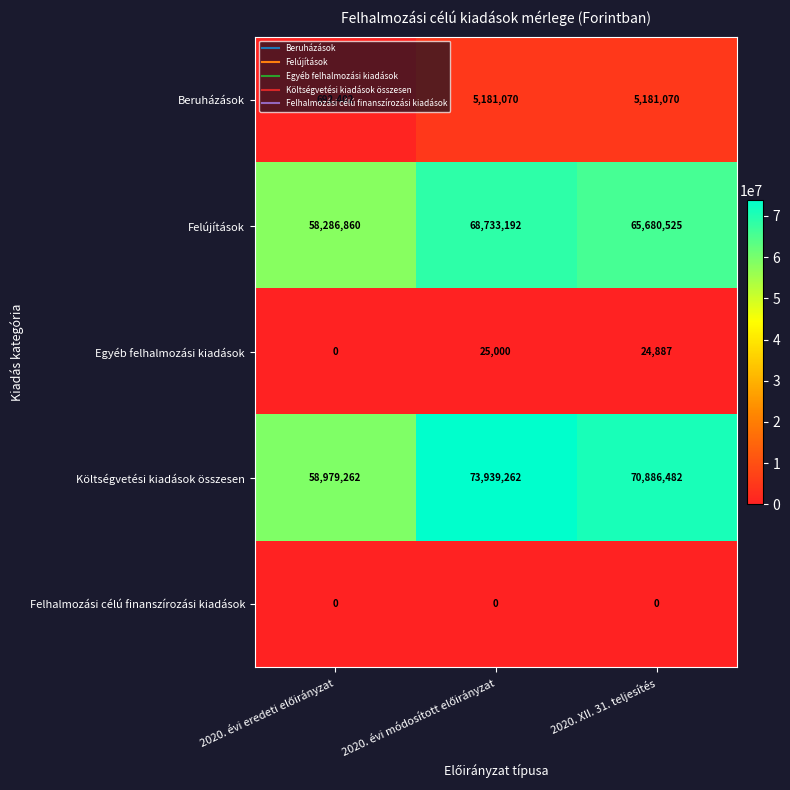

True or false: Beruházások has a value of 3201367 at 2020. XII. 31. teljesítés.

False